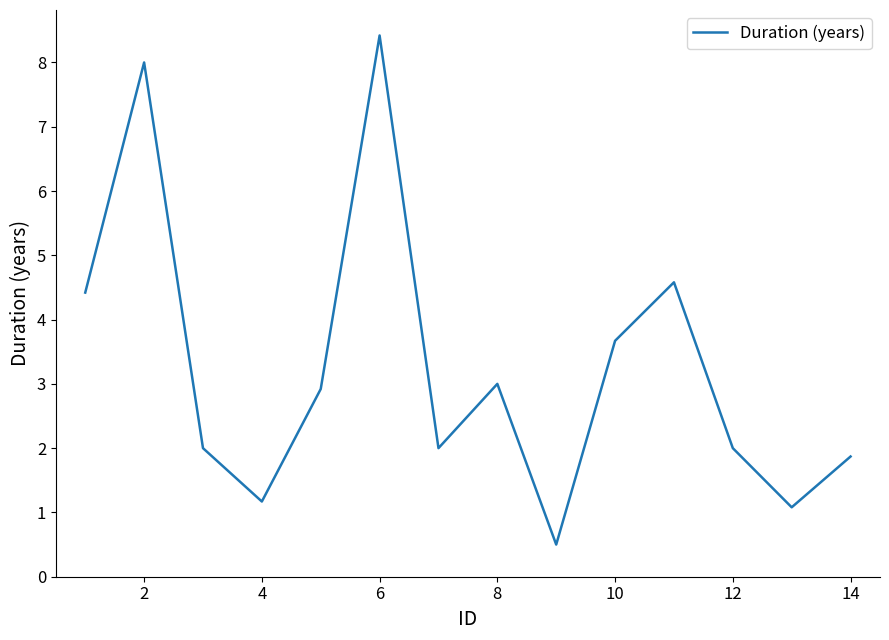

What is the difference between the maximum and minimum values?

7.9